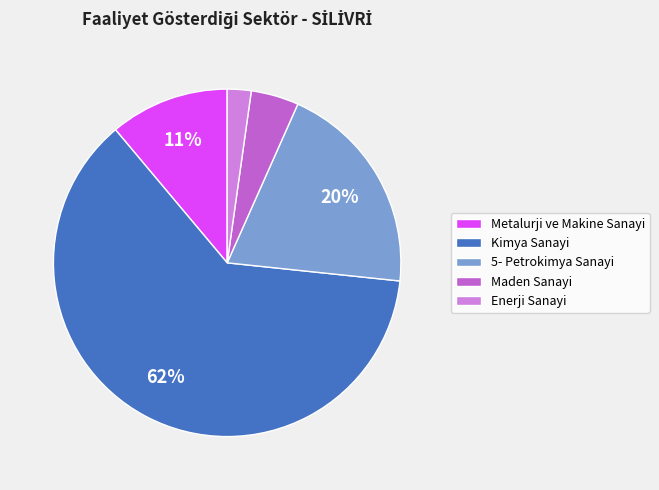

Is there a majority slice in this chart?

Yes